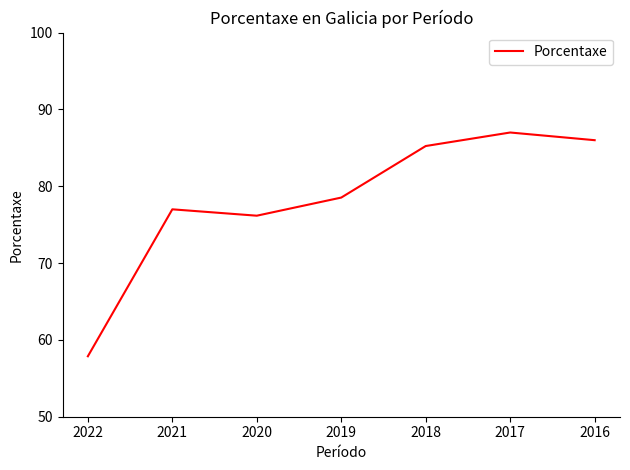

Reading left to right, what are all the values shown in this chart?

2022=57.9	2021=77.0	2020=76.2	2019=78.5	2018=85.2	2017=87.0	2016=86.0